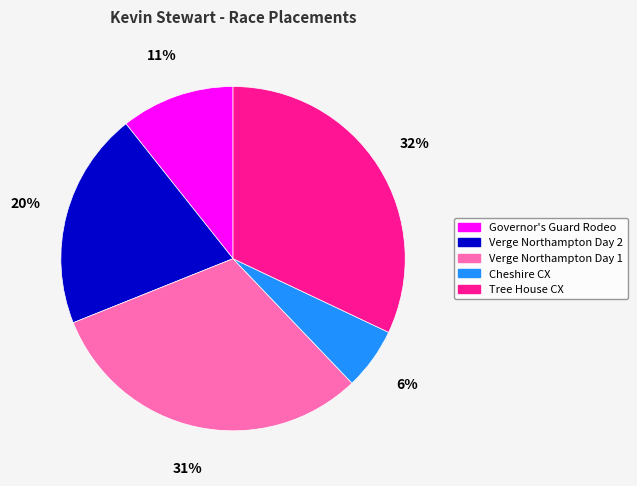

Which has a higher value, Verge Northampton Day 2 or Cheshire CX?

Verge Northampton Day 2